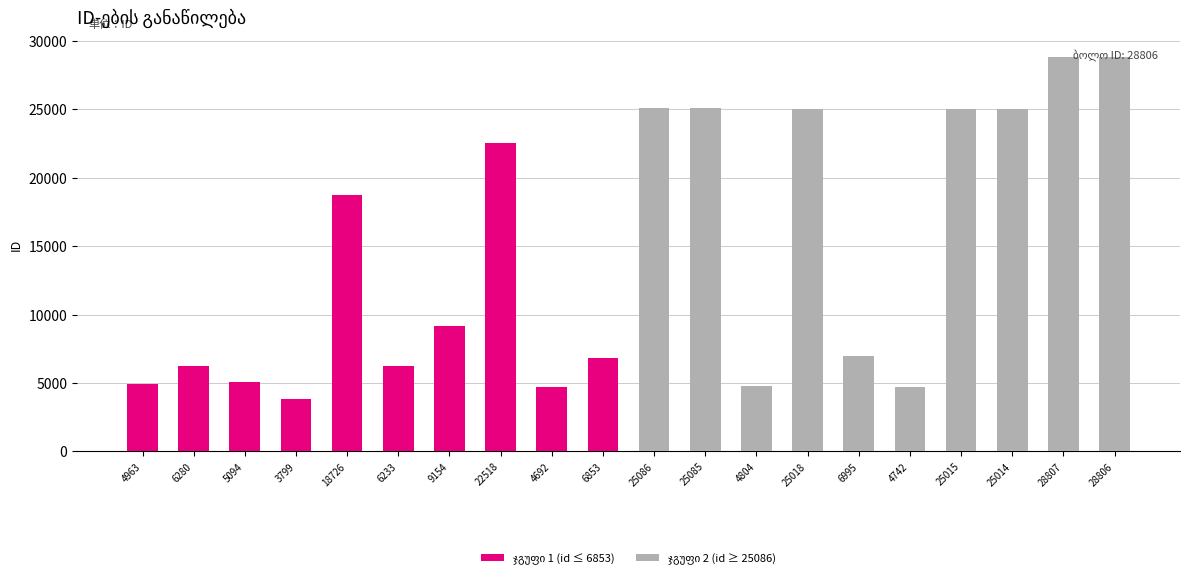

List the labels in order of ჯგუფი 2 (id ≥ 25086) value, largest first.

28807, 28806, 25086, 25085, 25018, 25015, 25014, 6995, 4804, 4742, 4963, 6280, 5094, 3799, 18726, 6233, 9154, 22518, 4692, 6853